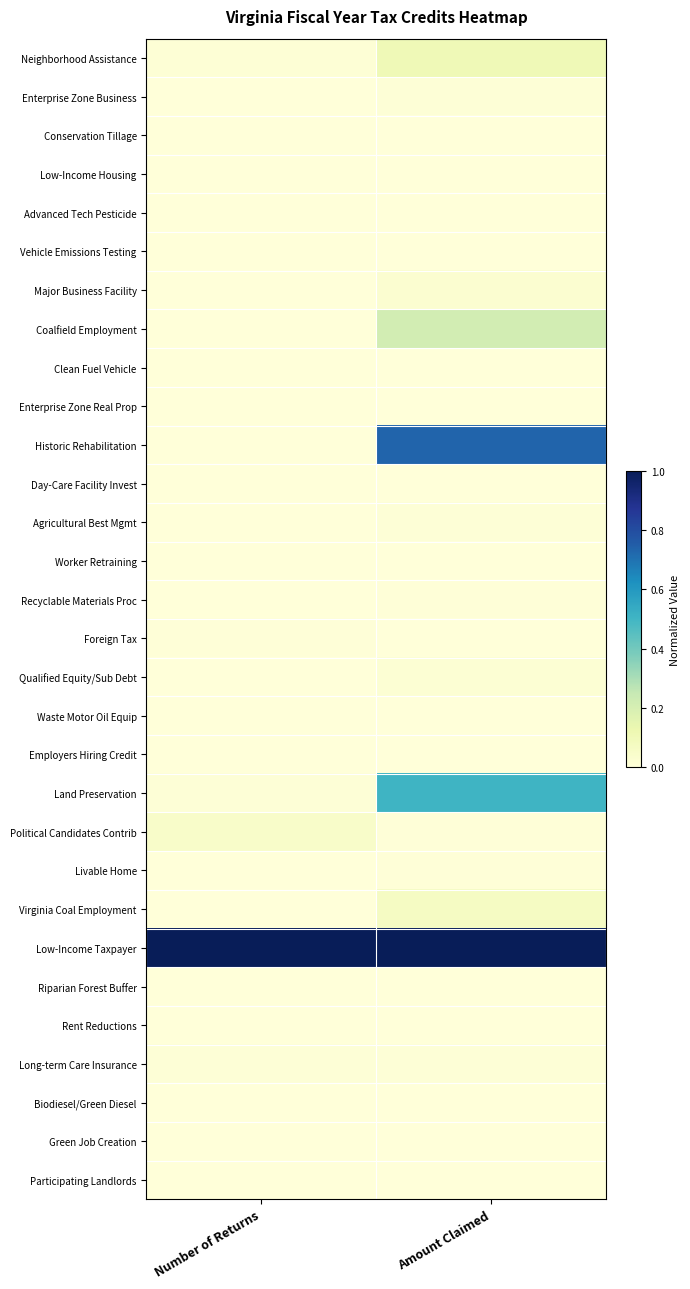

What is the total value across all series at Number of Returns?

1.1